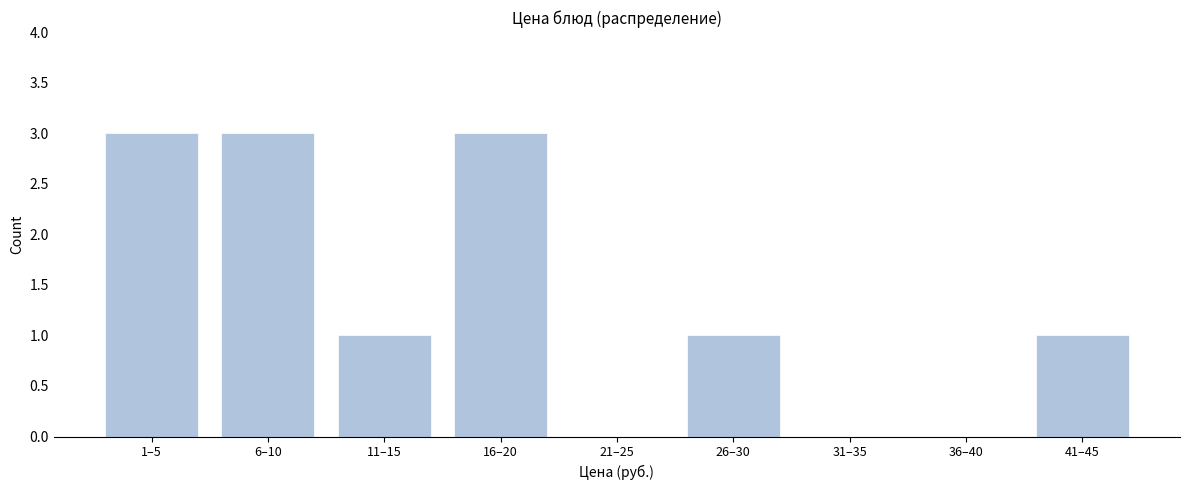

Reading left to right, extract all data points from this chart.

1–5=3	6–10=3	11–15=1	16–20=3	21–25=0	26–30=1	31–35=0	36–40=0	41–45=1